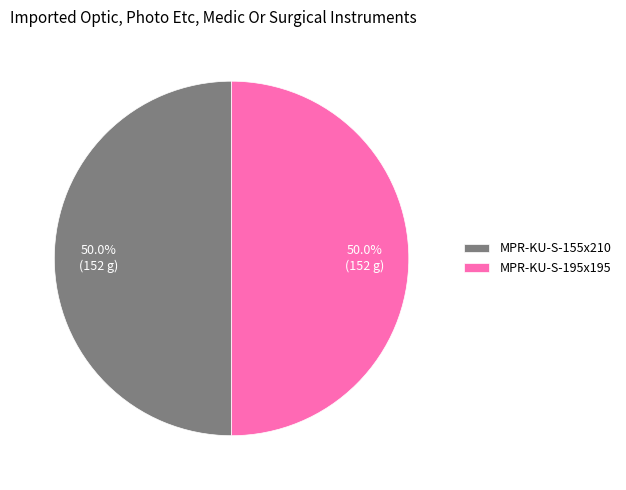

True or false: MPR-KU-S-155x210 accounts for 42% of the total.

False